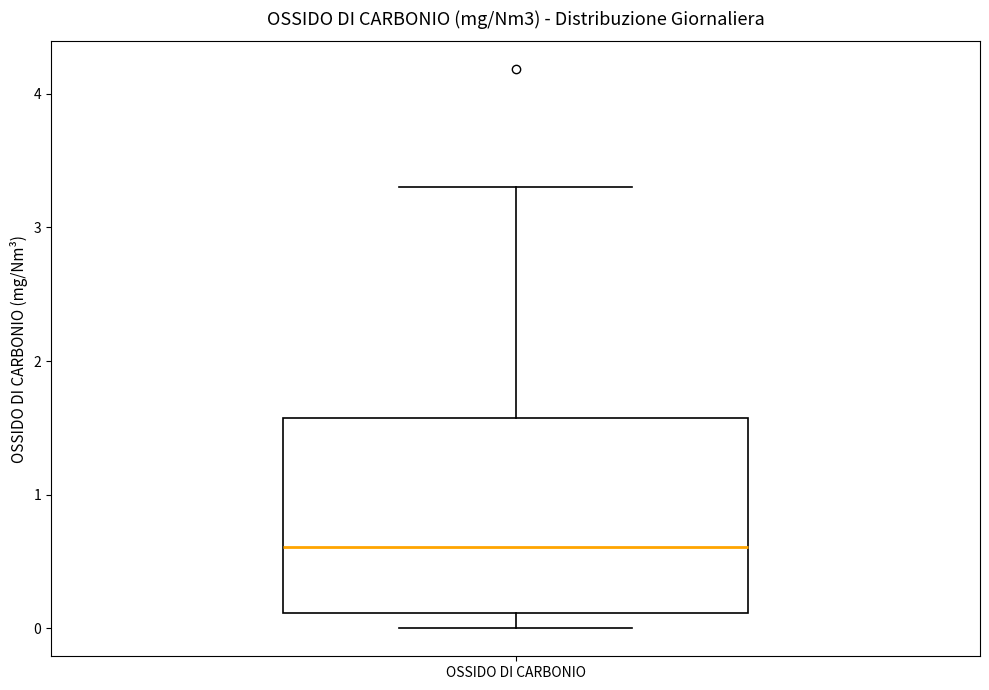

Read this box plot against the y-axis: the position of the median line, the range covered by the box, and the ends of both whiskers. The values are not printed on the chart, so give them approximately, as read against the axis.

median 0.6, box 0.1 to 1.6, whiskers 0.0 to 3.3